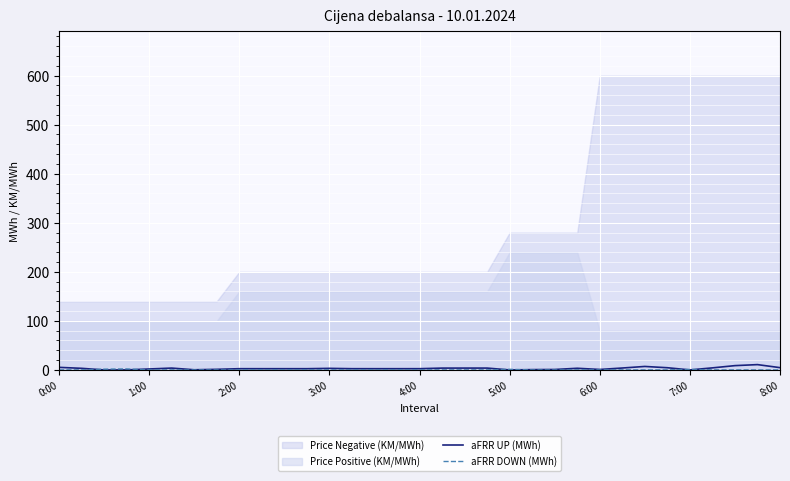

How many categories are shown in the chart?

33